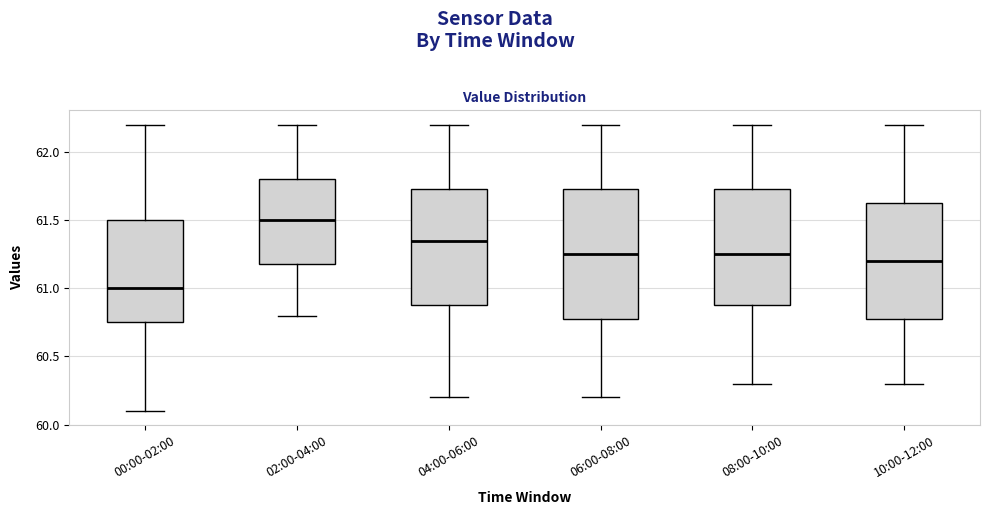

Reading left to right, read every box against the y-axis: the position of its median line, the range the box covers, and the ends of its whiskers. The values are not printed on the chart, so give them approximately, as read against the axis.

00:00-02:00: median 61.00, box 60.75 to 61.50, whiskers 60.10 to 62.20
02:00-04:00: median 61.50, box 61.20 to 61.80, whiskers 60.80 to 62.20
04:00-06:00: median 61.35, box 60.90 to 61.75, whiskers 60.20 to 62.20
06:00-08:00: median 61.25, box 60.80 to 61.75, whiskers 60.20 to 62.20
08:00-10:00: median 61.25, box 60.90 to 61.75, whiskers 60.30 to 62.20
10:00-12:00: median 61.20, box 60.80 to 61.65, whiskers 60.30 to 62.20